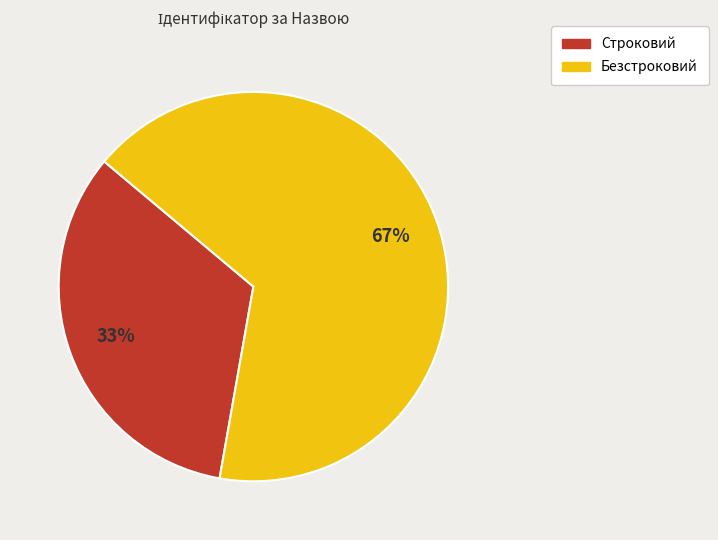

To the nearest percent, what portion does Безстроковий represent?

67%